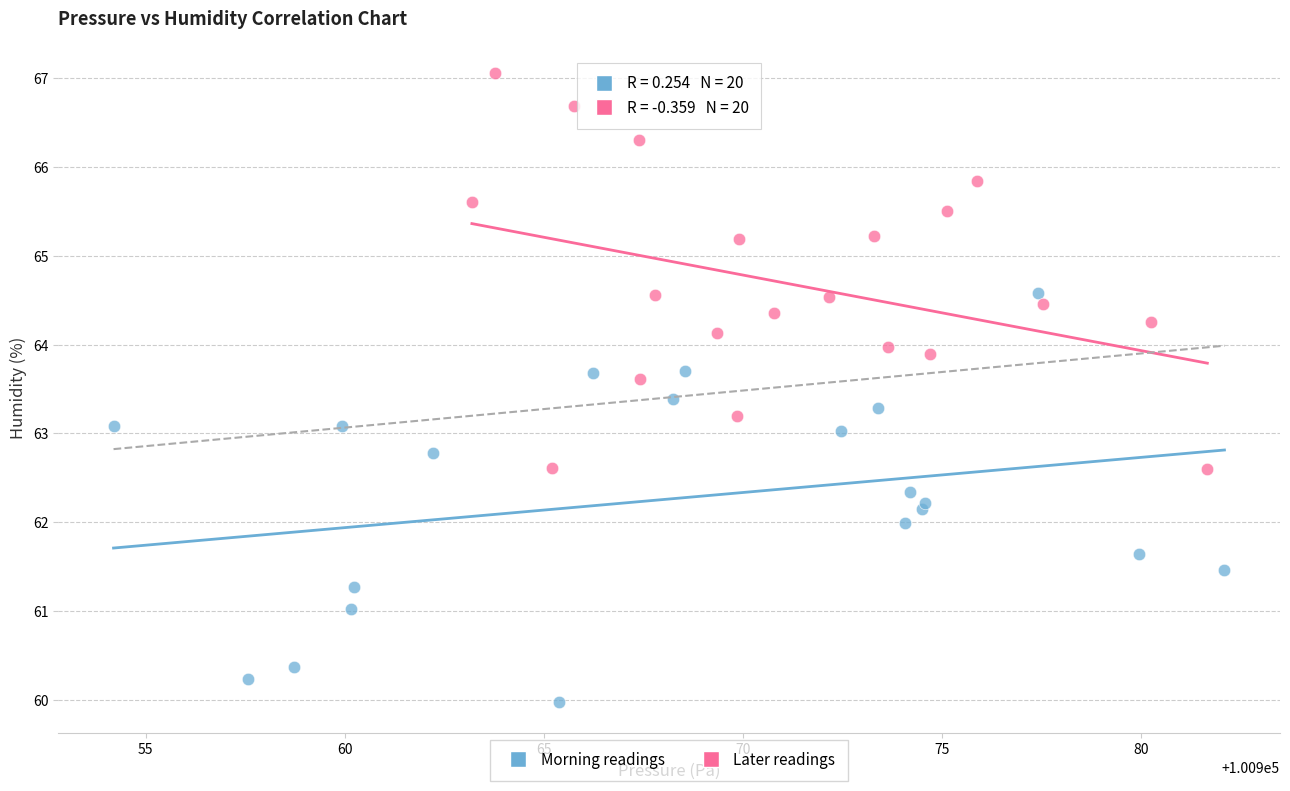

Which series reaches the maximum Y coordinate?

Later readings